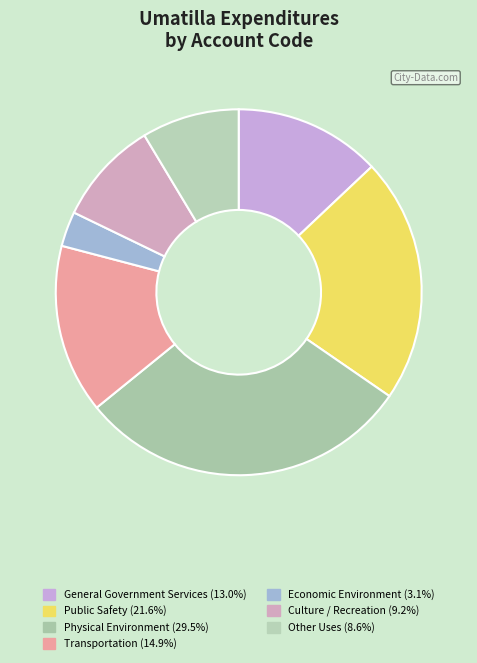

Which slice is the smallest?

Economic Environment